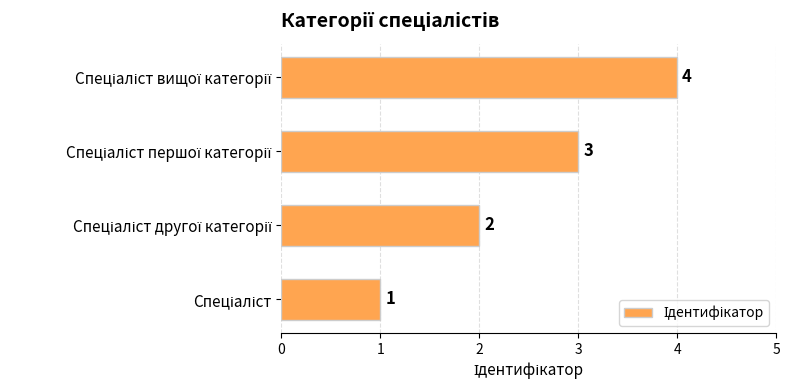

What is the difference between the maximum and minimum values?

3